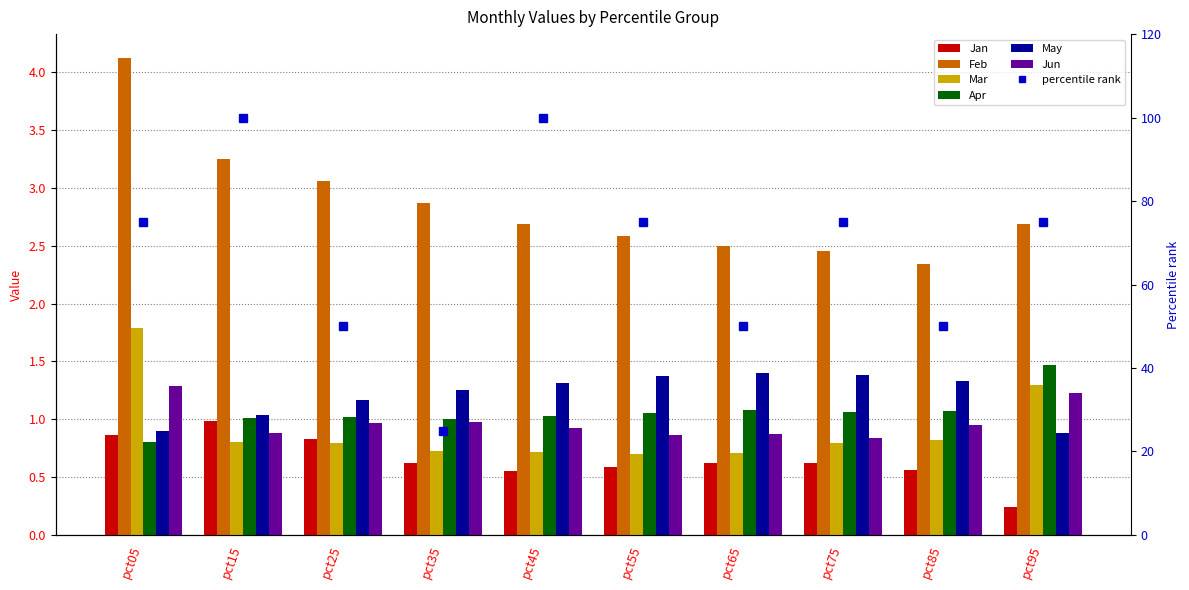

What is the value of the Mar bar at the 3rd from the left?

0.8